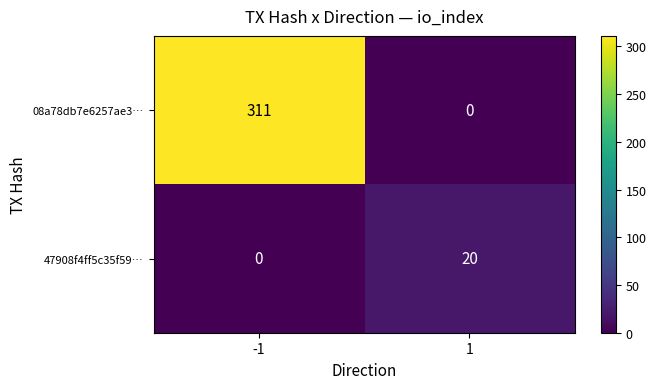

List the series in order of their overall mean, highest first.

08a78db7e6257ae3…, 47908f4ff5c35f59…